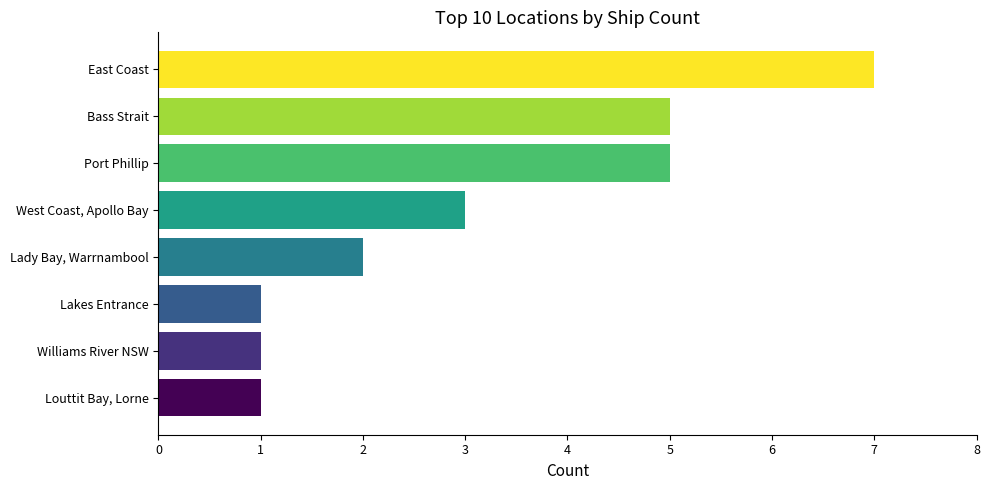

Reading bottom to top, transcribe all the data shown in this chart.

1	1	1	2	3	5	5	7